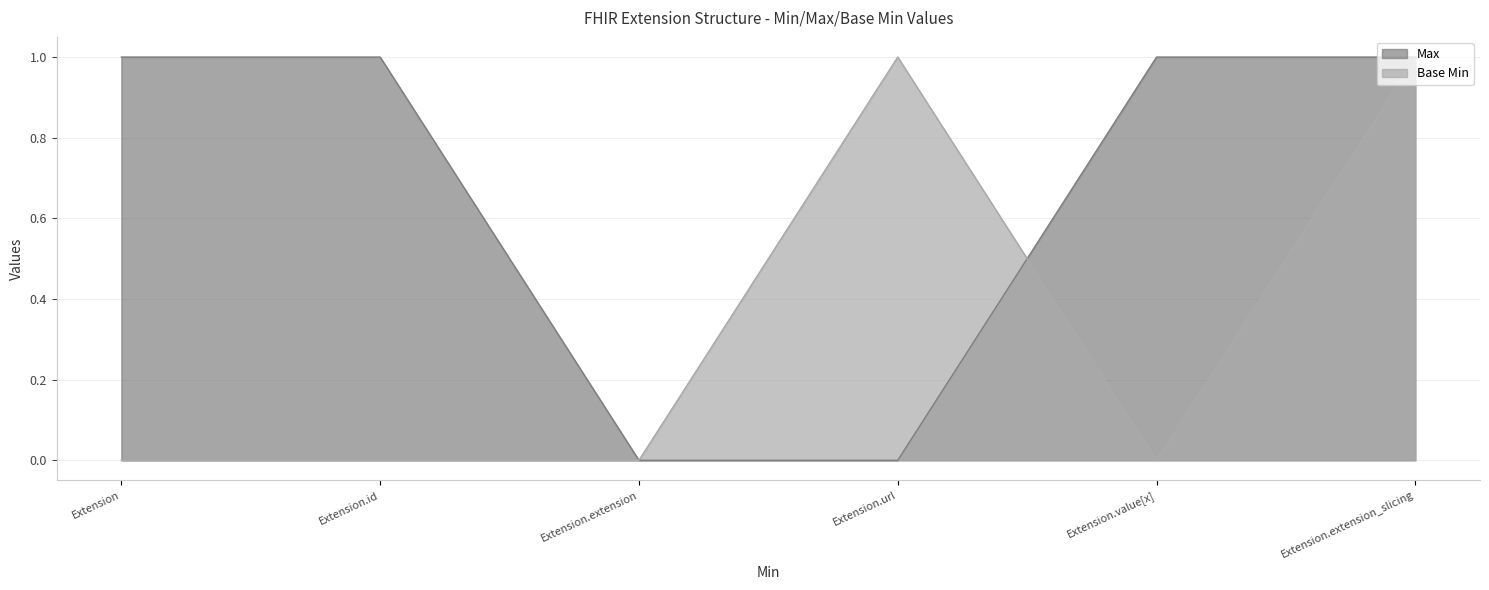

What value does the Max series have at Extension.value[x]?

1